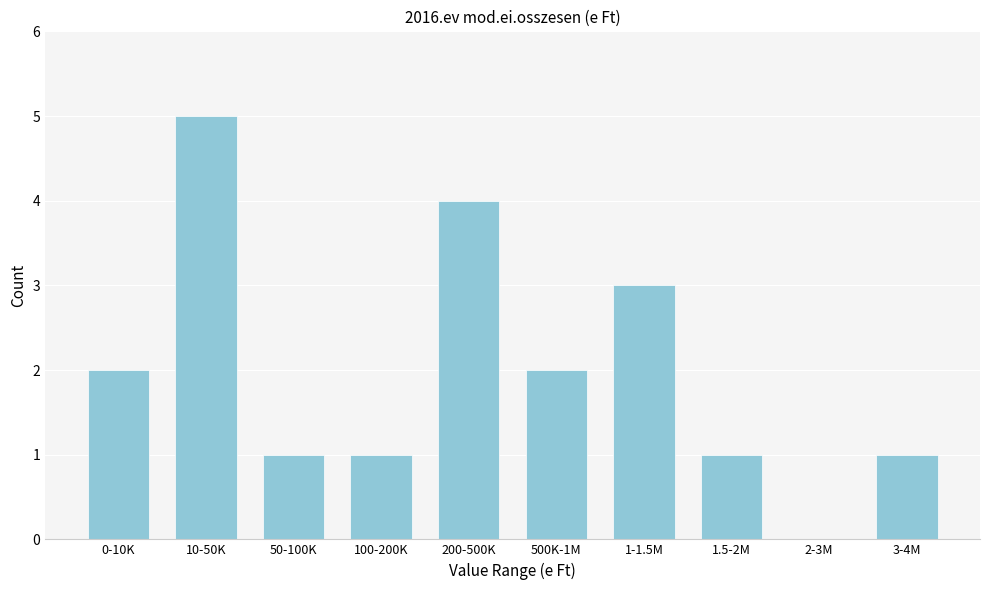

Reading left to right, extract all data points from this chart.

0-10K=2	10-50K=5	50-100K=1	100-200K=1	200-500K=4	500K-1M=2	1-1.5M=3	1.5-2M=1	2-3M=0	3-4M=1